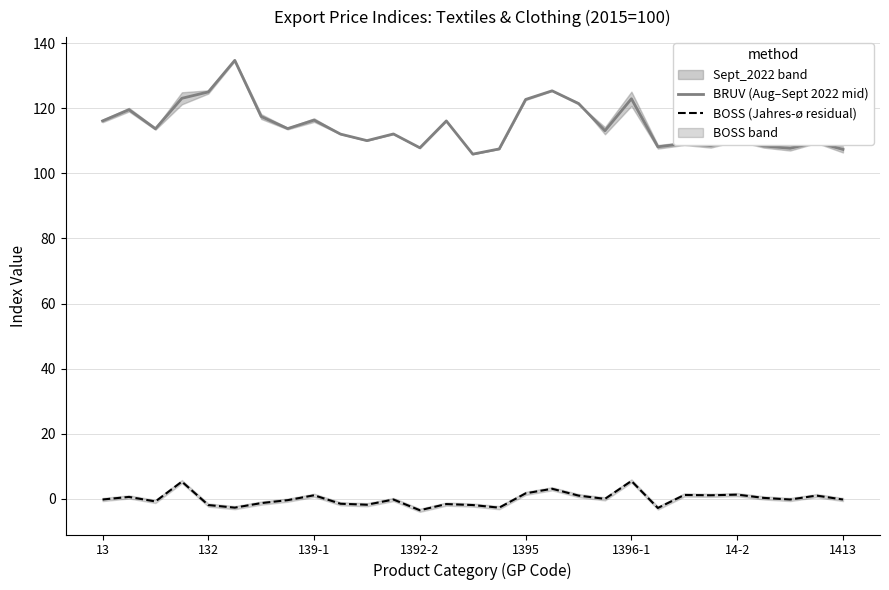

What is the highest value of the BRUV (Aug–Sept 2022 mid) series?

134.7